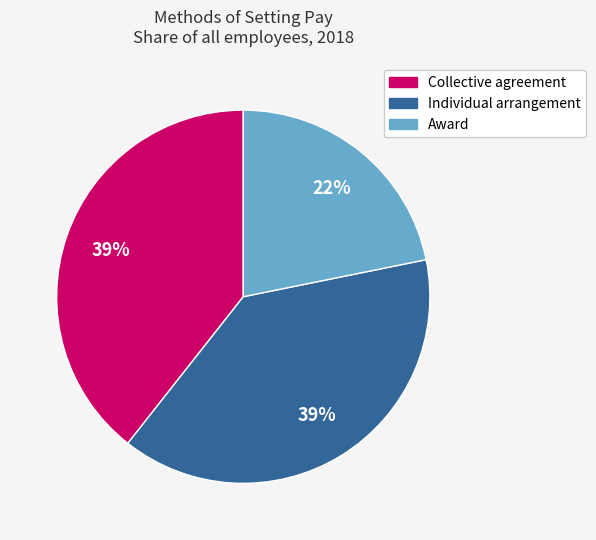

Which slice is the smallest?

Award